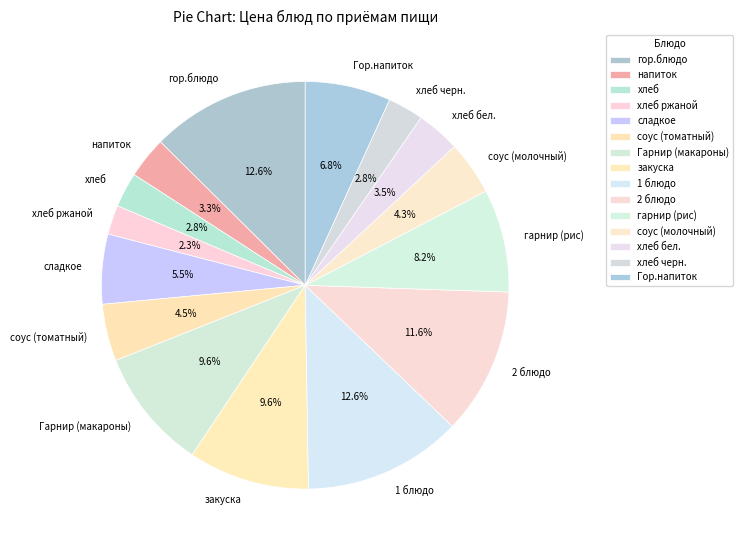

What is the total percentage of 1 блюдо and сладкое?

18.1%